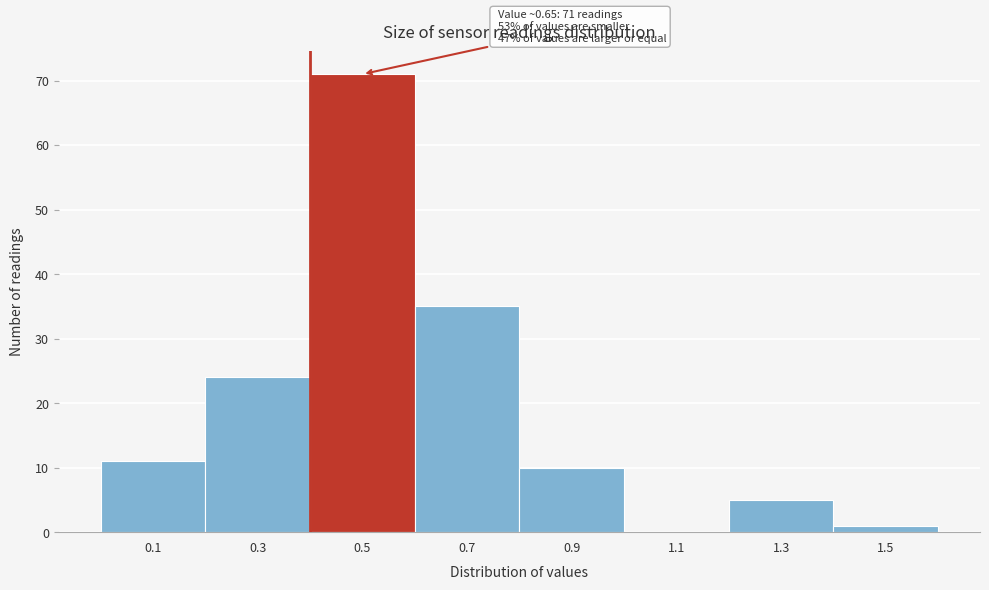

Reading right to left, extract all data points from this chart.

1.5=1	1.3=5	1.1=0	0.9=10	0.7=35	0.5=71	0.3=24	0.1=11